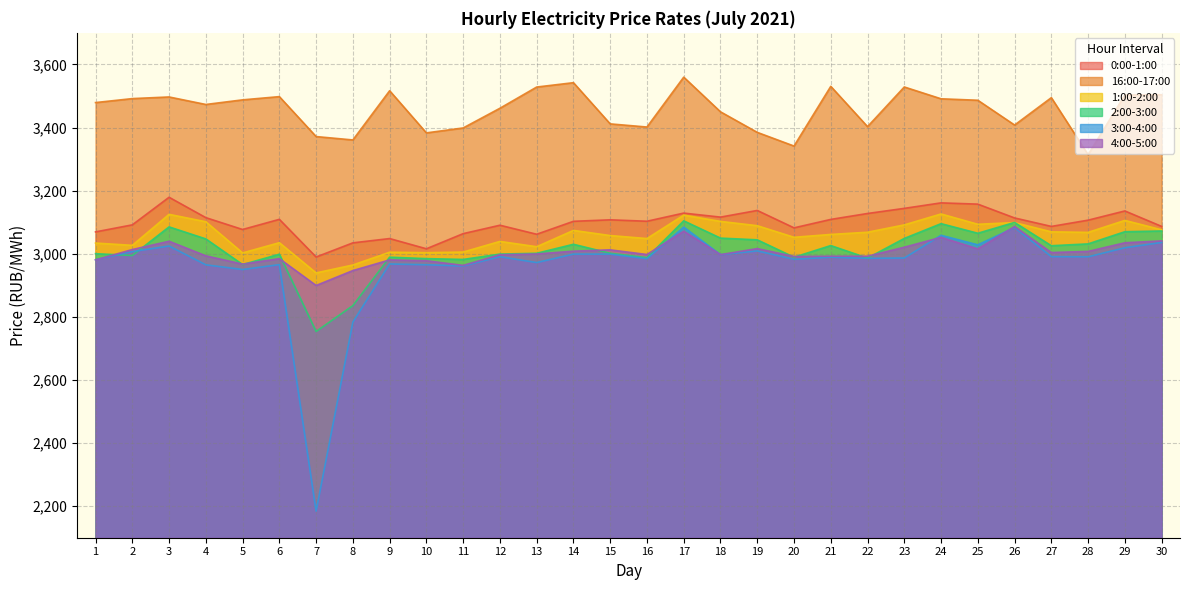

What is the smallest value displayed?

2184.3